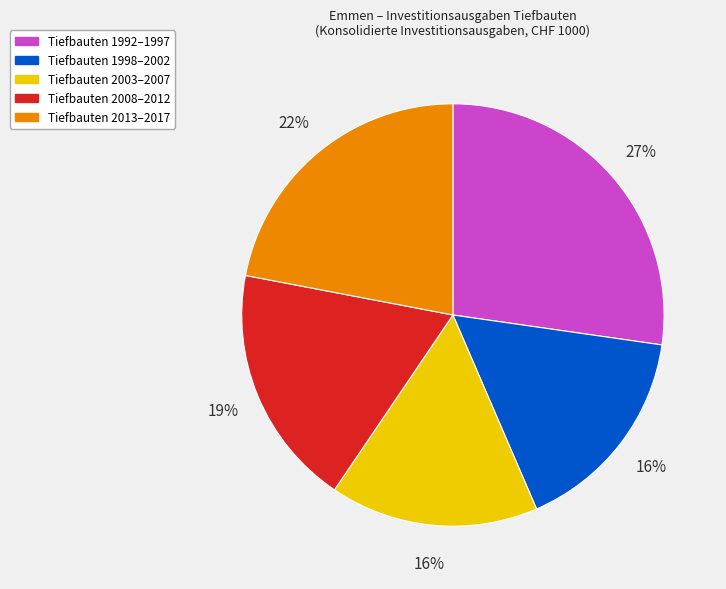

Count the number of slices in the pie.

5